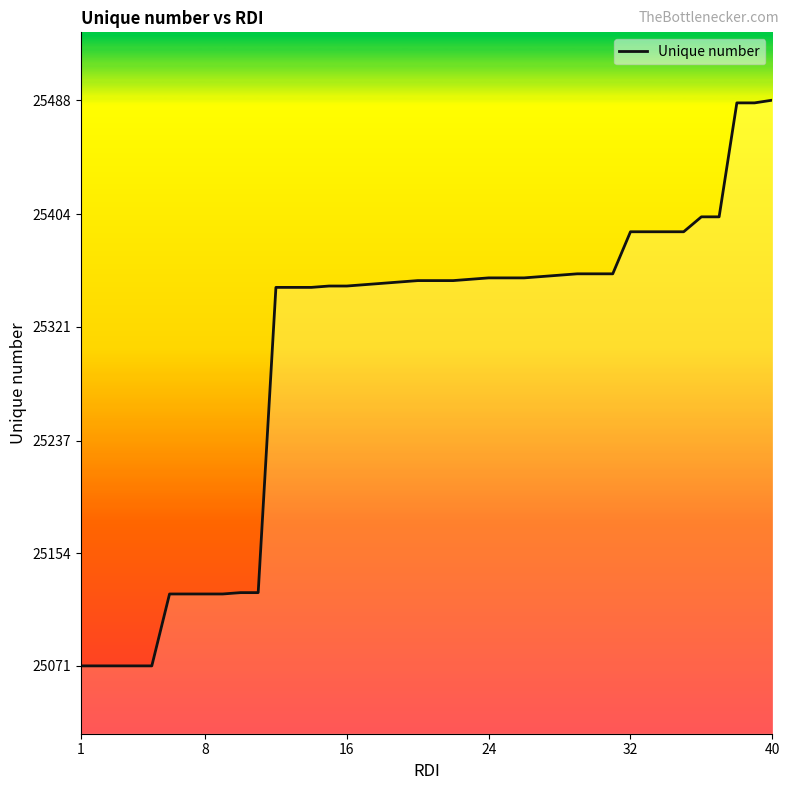

How many lines are shown in the chart?

1